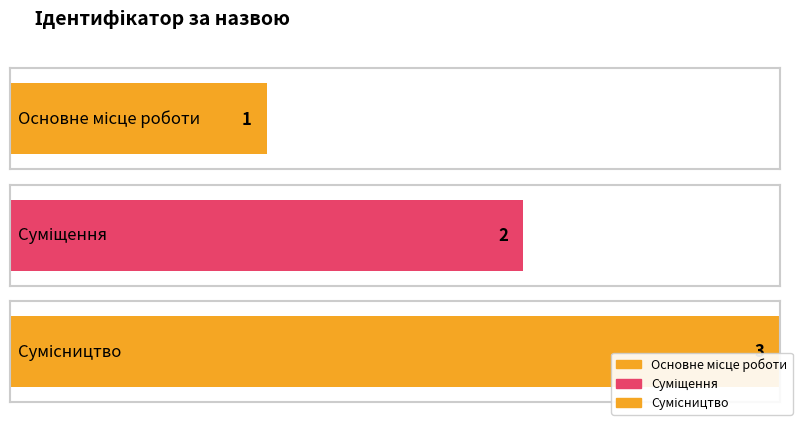

Reading left to right, transcribe all the data shown in this chart.

Основне місце роботи=1	Суміщення=2	Сумісництво=3